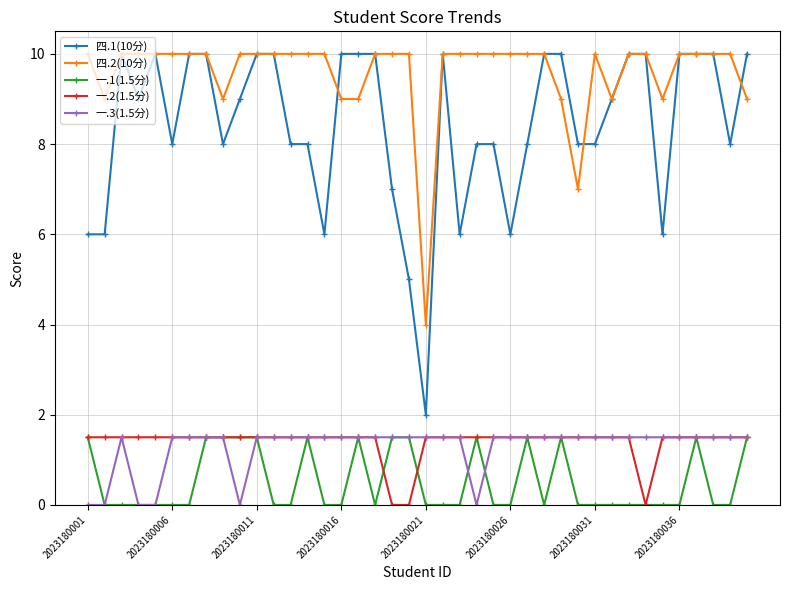

True or false: 四.1(10分) and 一.3(1.5分) cross at least once.

False